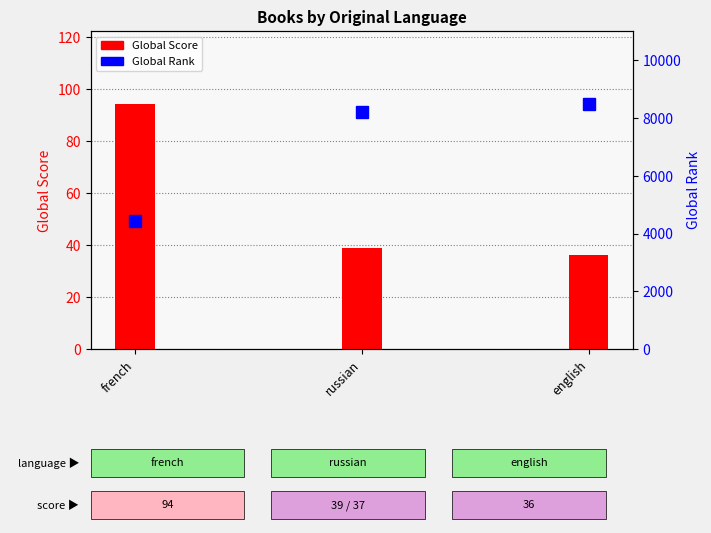

How many series are shown in this chart?

2